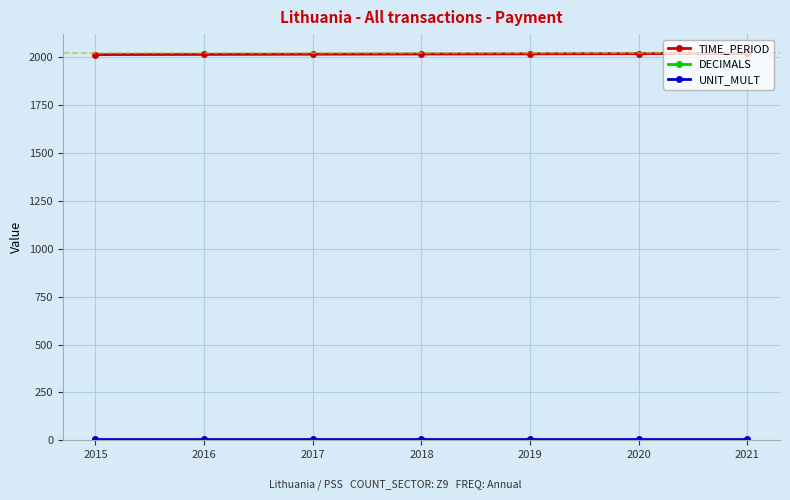

At how many categories does at least one series exceed 828?

7